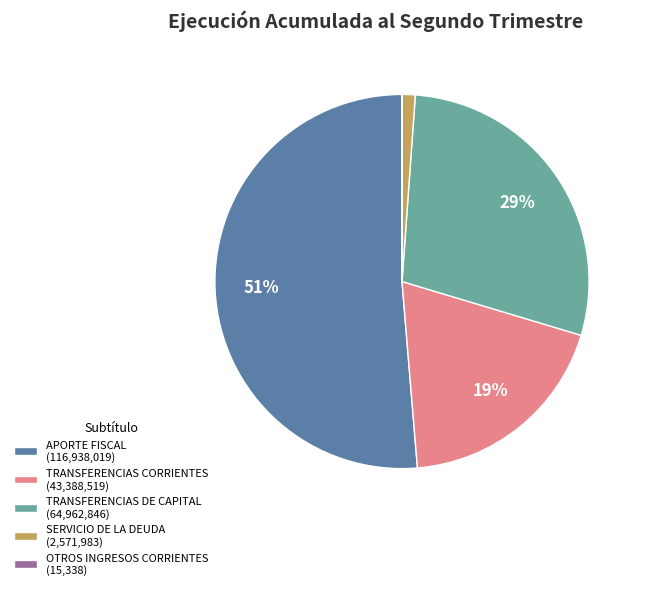

Does APORTE FISCAL account for over 50% of the chart?

Yes